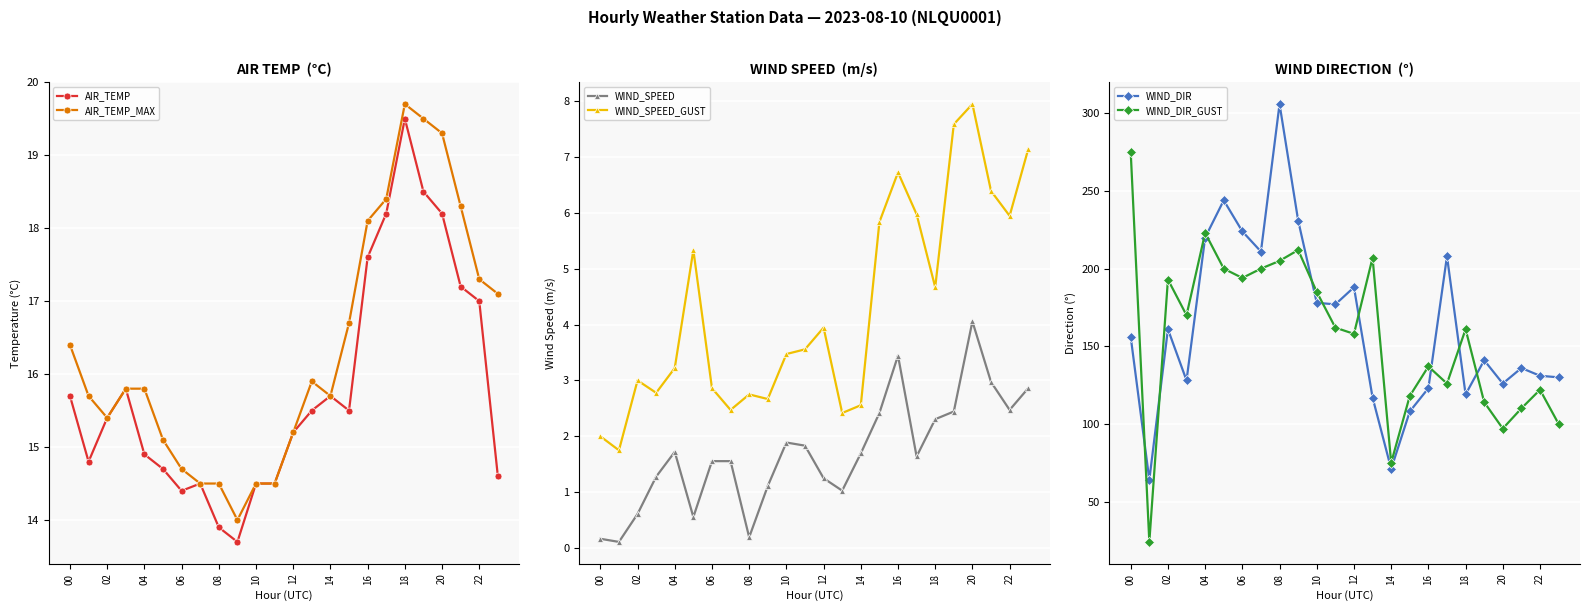

True or false: AIR_TEMP_MAX and AIR_TEMP cross at least once.

False